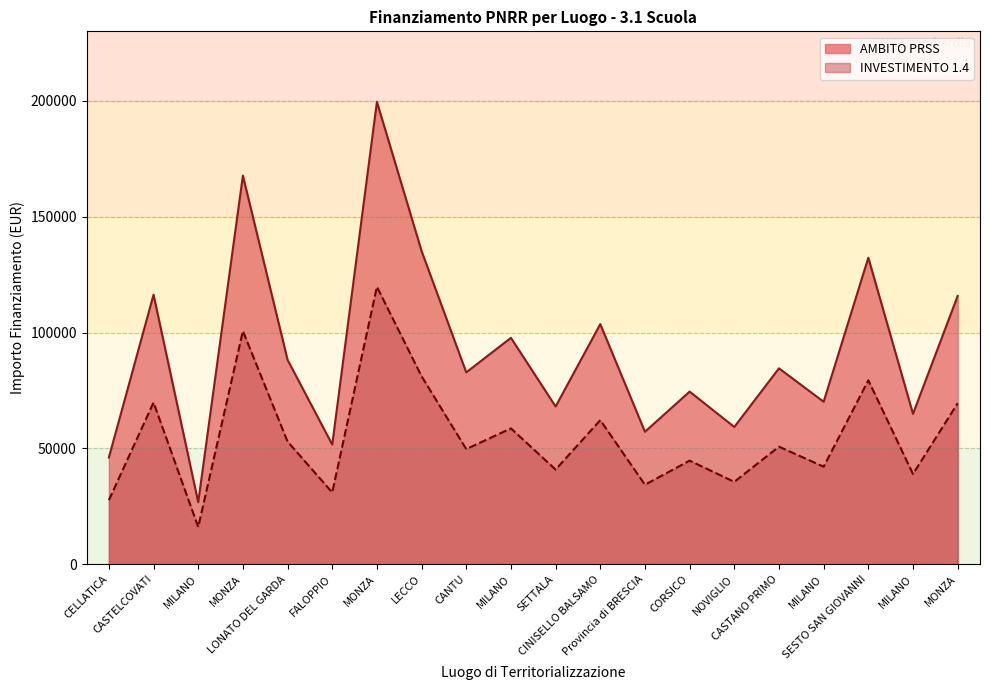

What is the sum of all INVESTIMENTO 1.4 values?

1105227.1